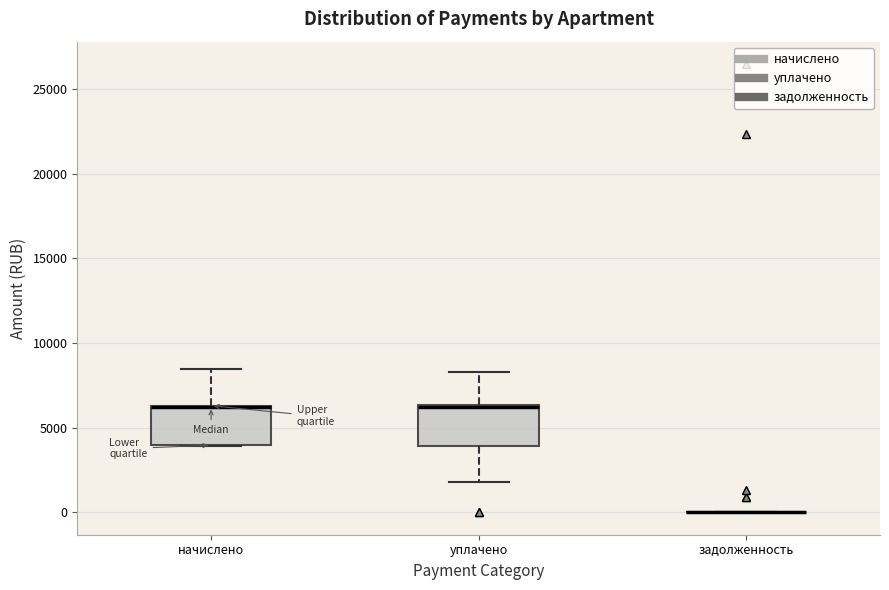

Reading left to right, read every box against the y-axis: the position of its median line, the range the box covers, and the ends of its whiskers. The values are not printed on the chart, so give them approximately, as read against the axis.

начислено: median 6000 (drawn on the box's upper edge), box 4000 to 6500, whiskers 4000 to 8500
уплачено: median 6000 (drawn on the box's upper edge), box 4000 to 6500, whiskers 2000 to 8500
задолженность: box collapsed to a line at 0, whiskers 0 to 0